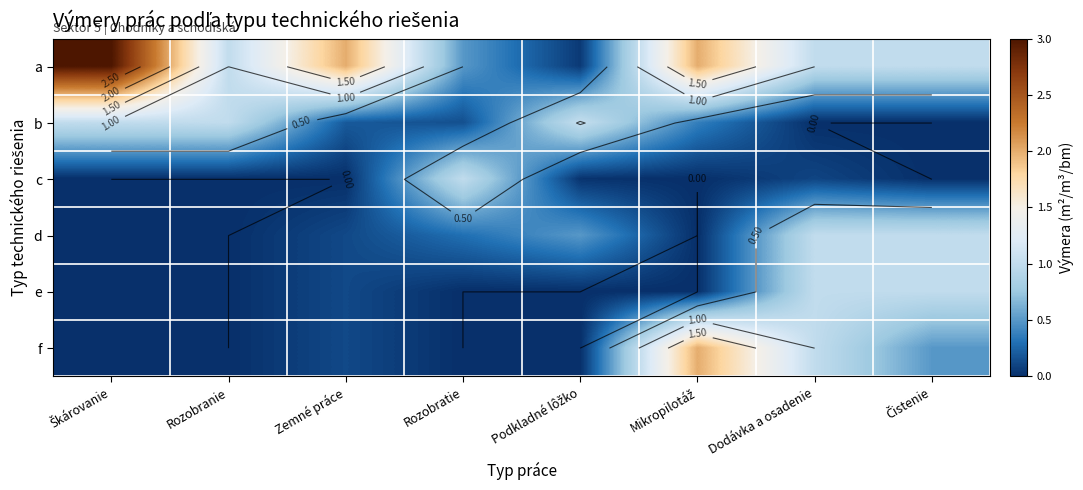

Rank the series by their maximum value, from lowest to highest.

c, d, e, b, f, a